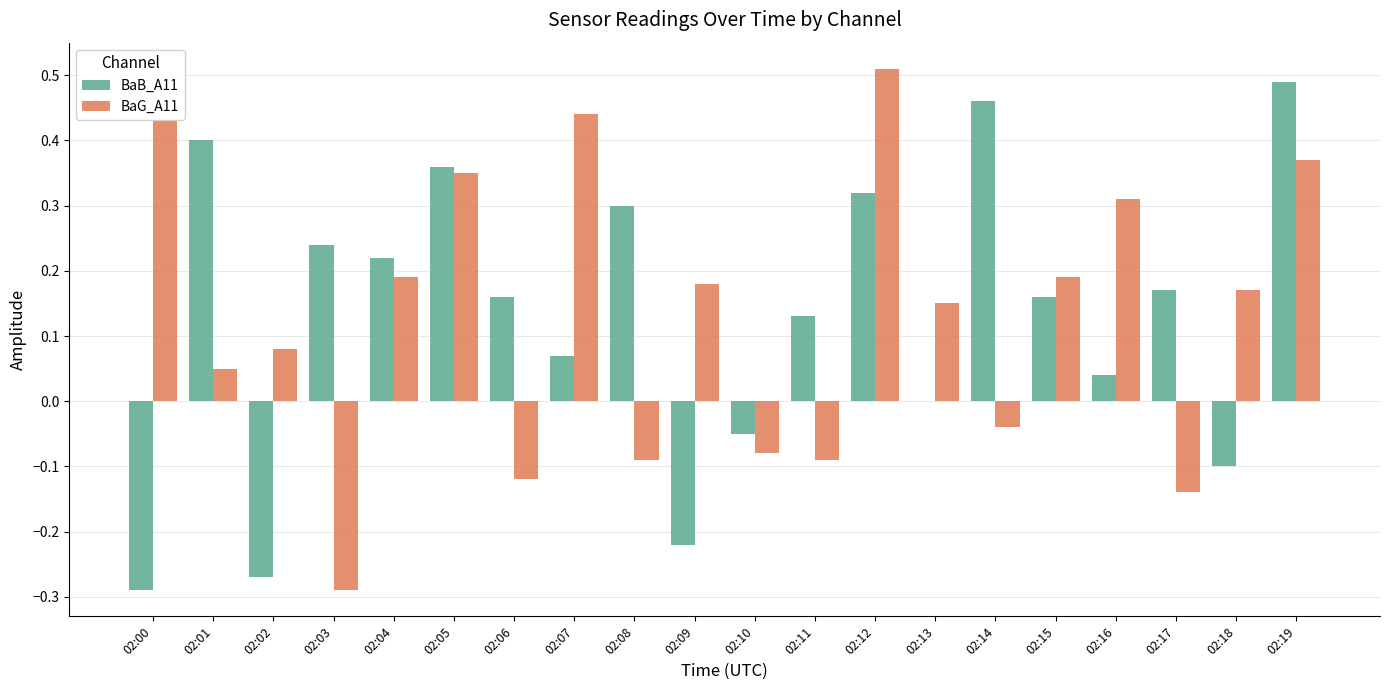

Is it true that BaG_A11 equals -0.0 at 02:06?

False